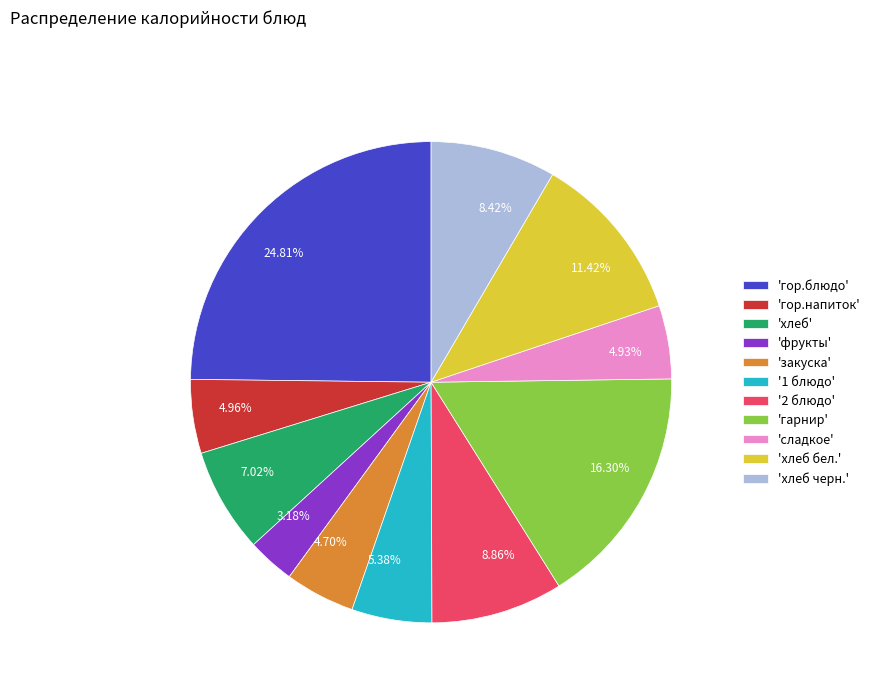

Does any single category account for the majority?

No